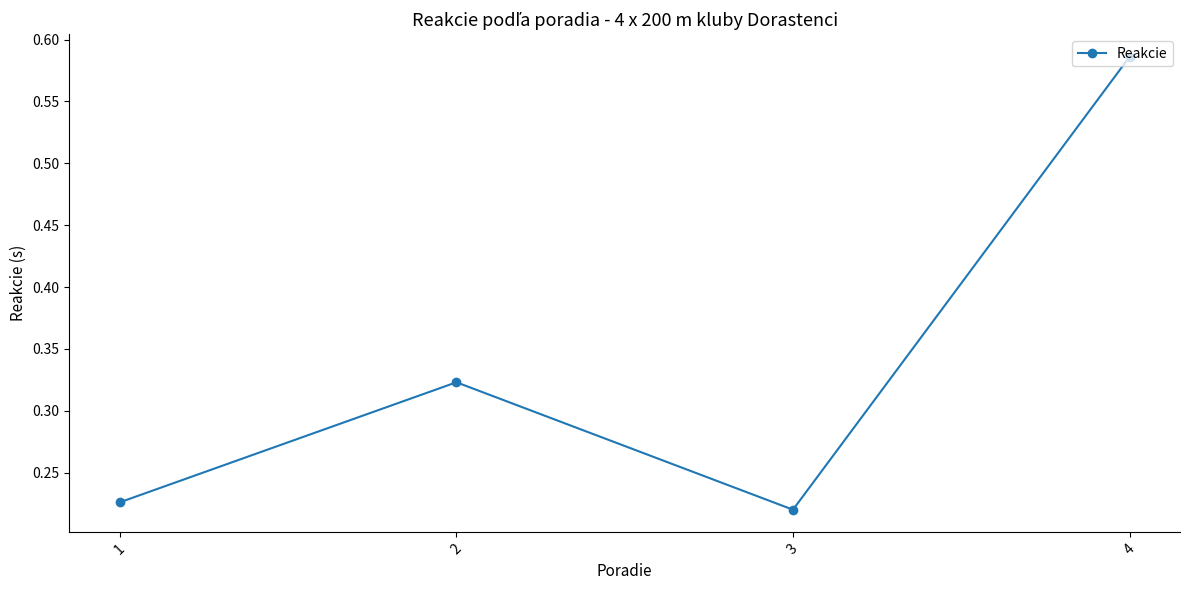

Which has a higher value, 1 or 3?

1